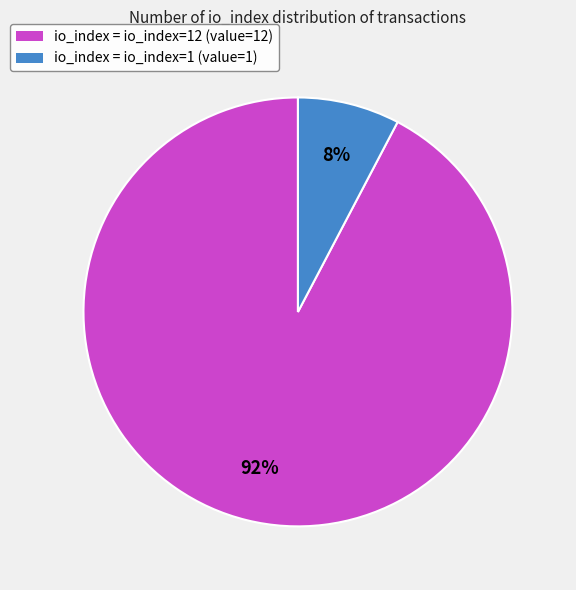

Which category has the biggest portion of the pie?

io_index = io_index=12 (value=12)